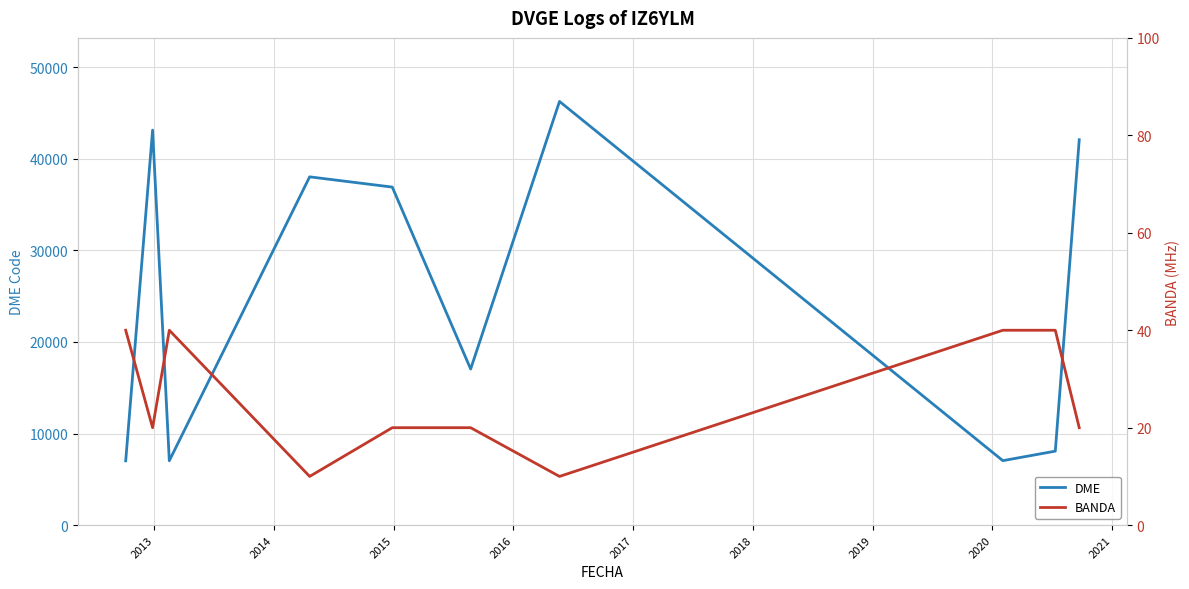

How many data points in BANDA are less than 20?

2